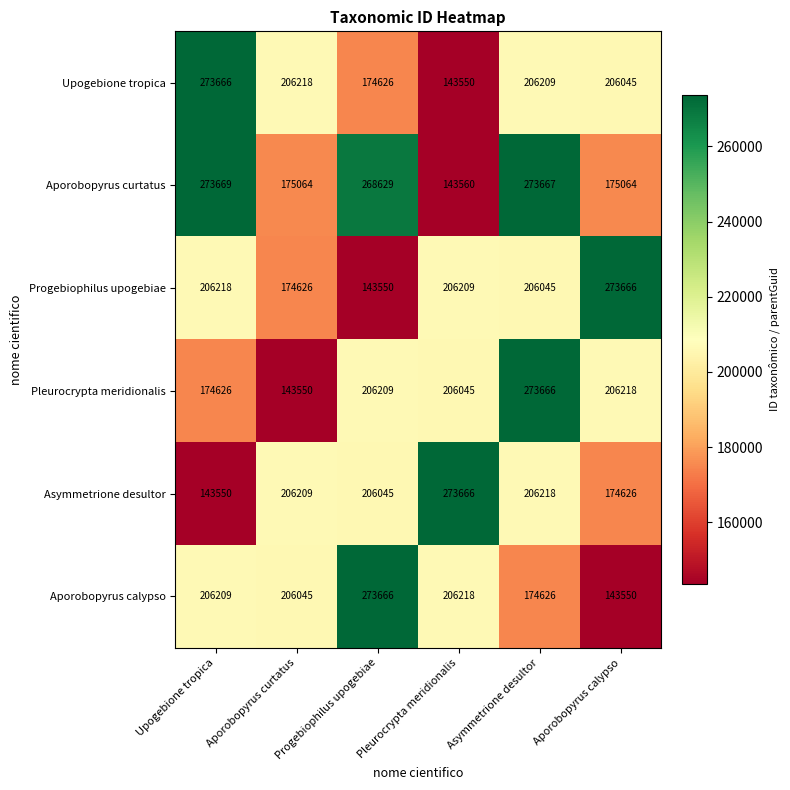

Rank the series at Pleurocrypta meridionalis from lowest to highest value.

Upogebione tropica, Aporobopyrus curtatus, Pleurocrypta meridionalis, Progebiophilus upogebiae, Aporobopyrus calypso, Asymmetrione desultor